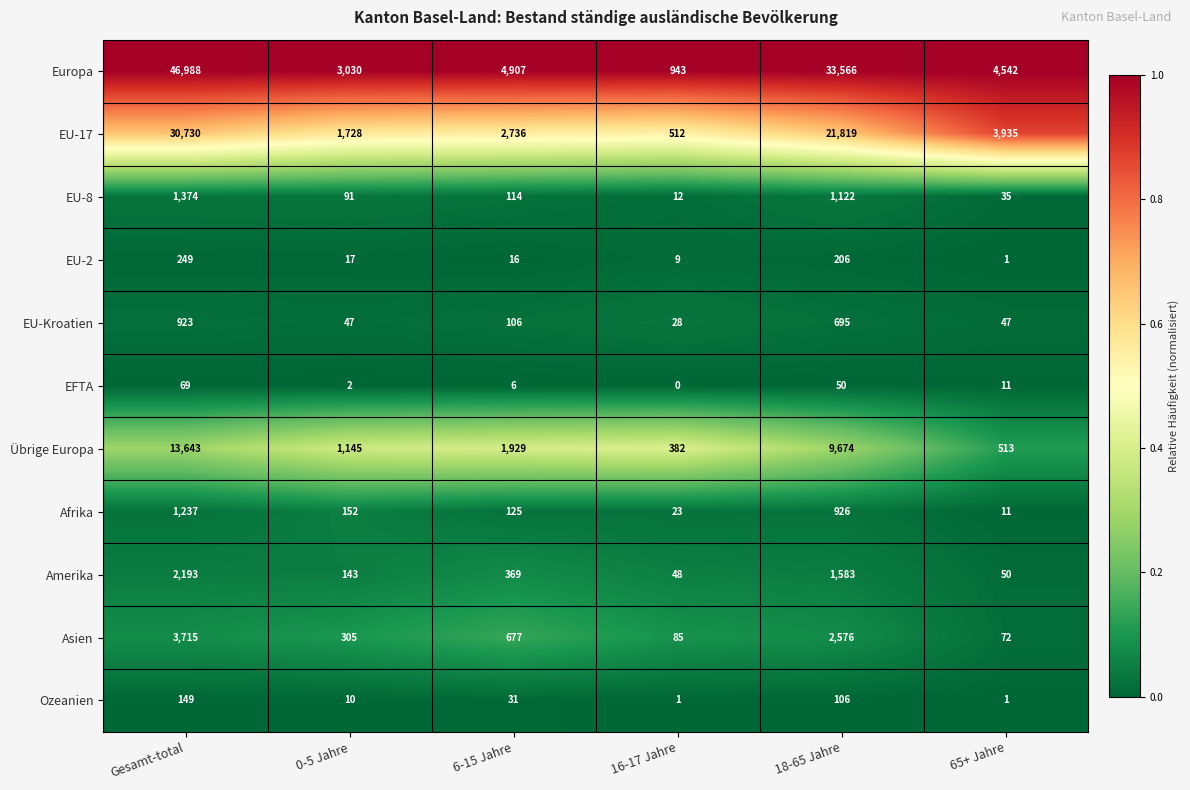

At how many categories does at least one series exceed 0?

6